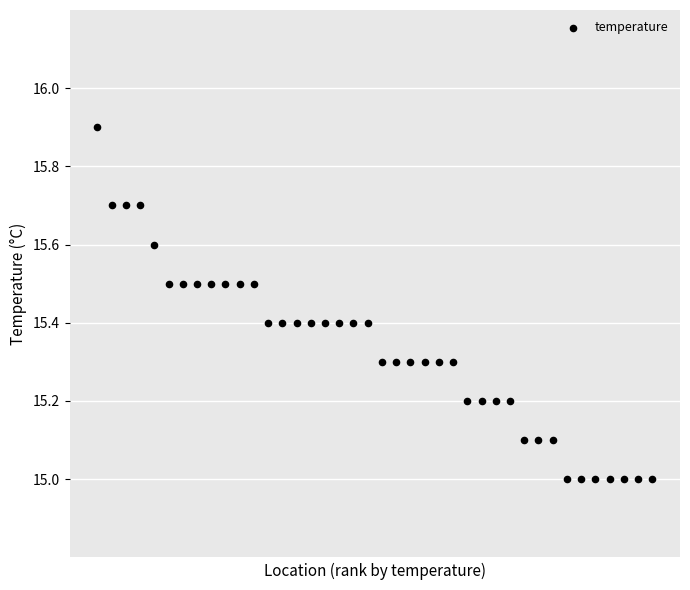

What is the range of Y values (max minus min)?

0.9